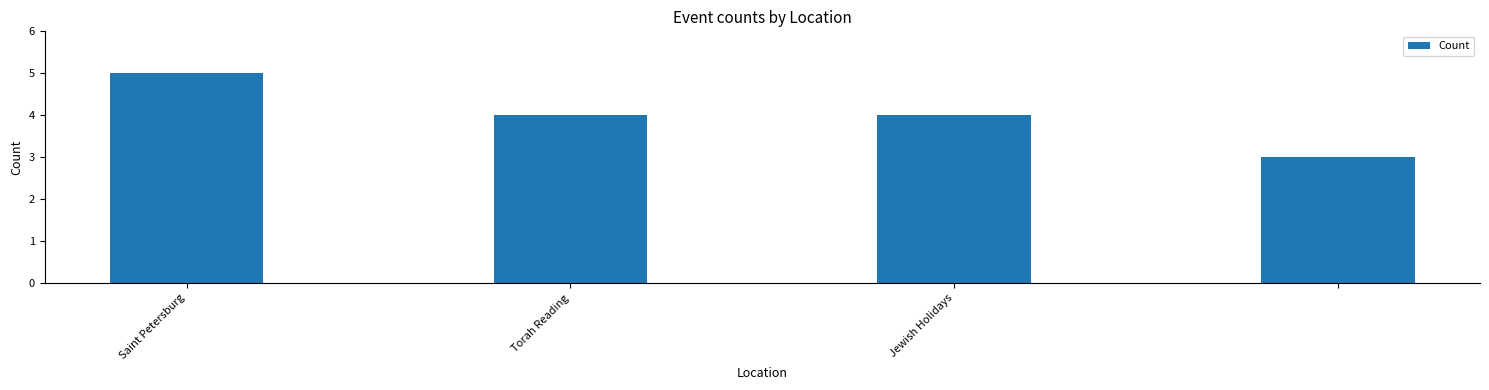

Are the bars grouped side by side (vs. stacked)?

No